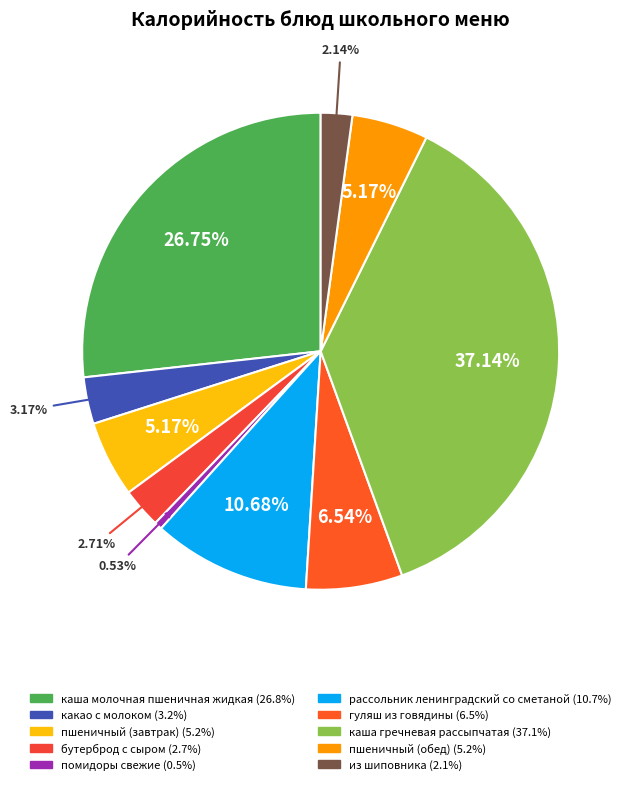

Does какао с молоком represent more than half of the total?

No